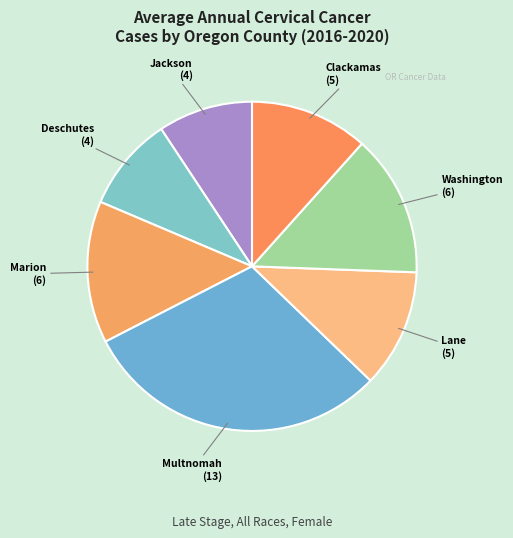

Count the number of slices in the pie.

7